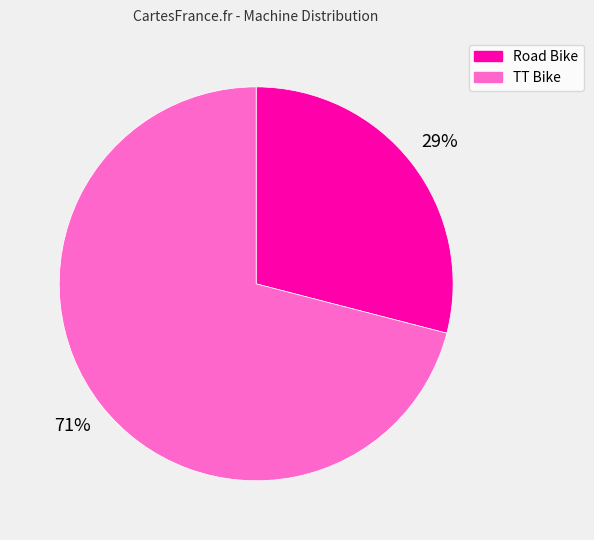

What percentage is the TT Bike slice, to the nearest percent?

71%